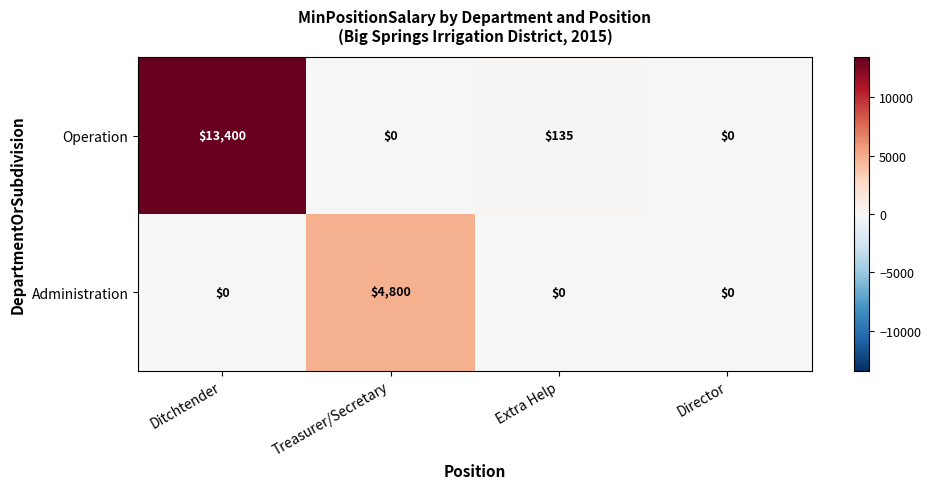

Which category has the highest value in the Administration series?

Treasurer/Secretary